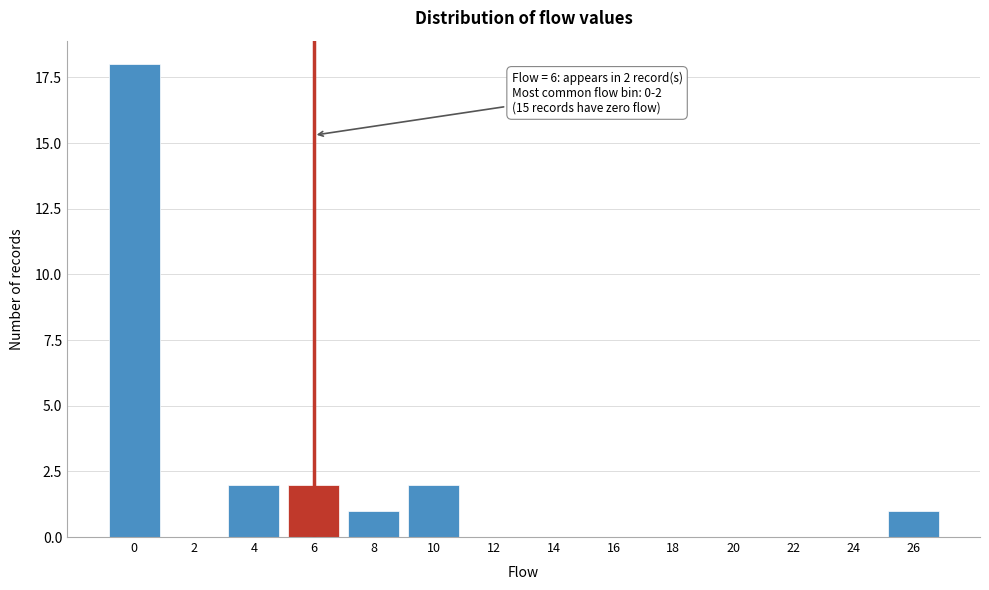

Reading left to right, transcribe all the data shown in this chart.

0=18	2=0	4=2	6=2	8=1	10=2	12=0	14=0	16=0	18=0	20=0	22=0	24=0	26=1